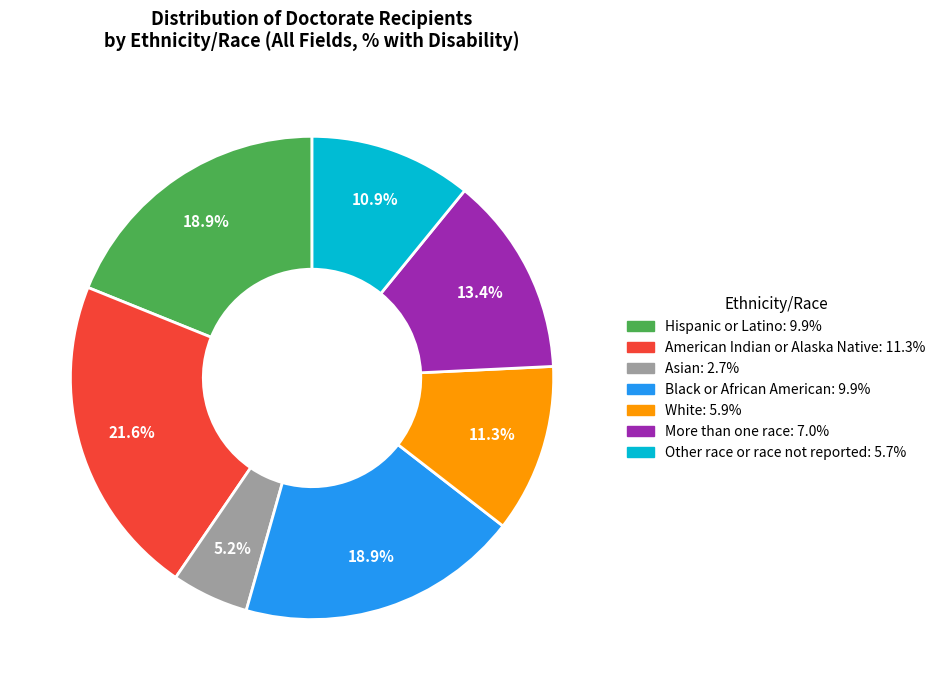

Is it true that More than one race is 4% of the pie?

False